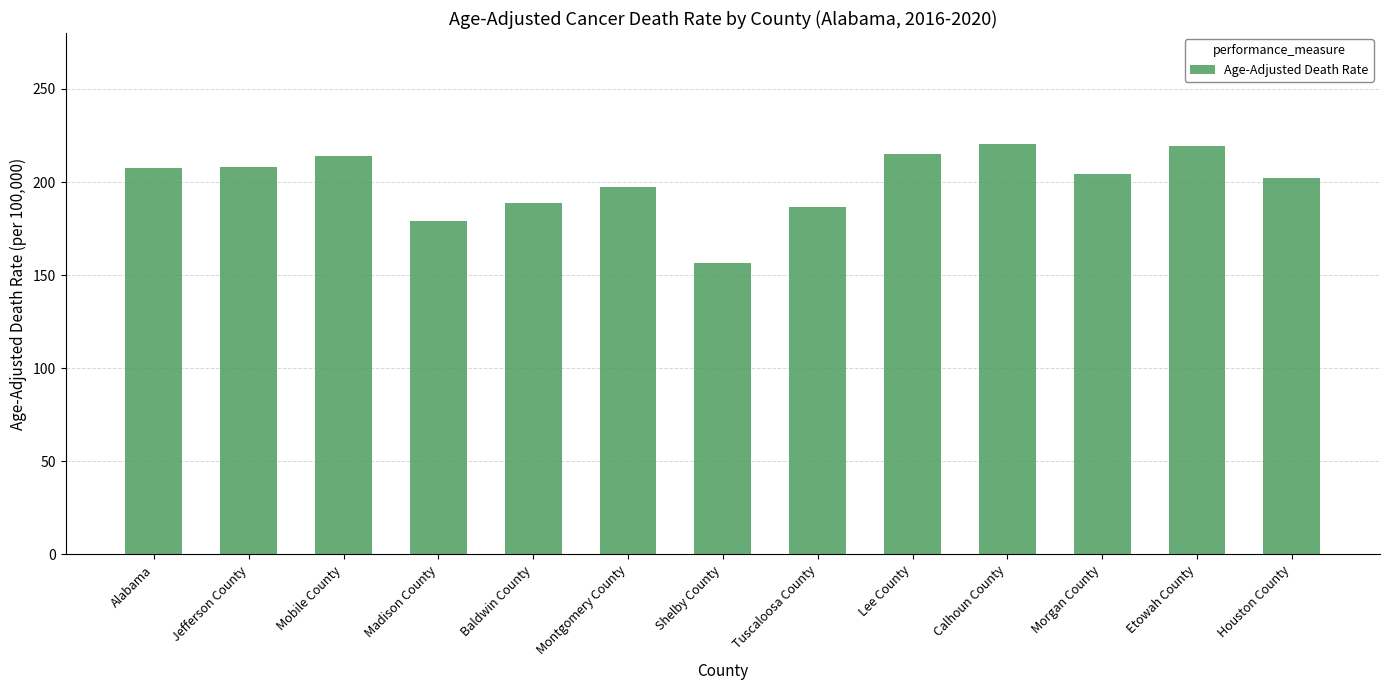

Which has a higher value, Mobile County or Montgomery County?

Mobile County